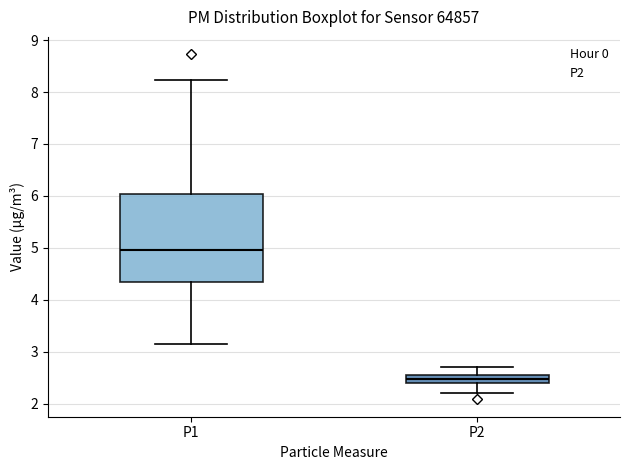

Comparing the boxes themselves (not the whiskers), which one is the tallest?

P1